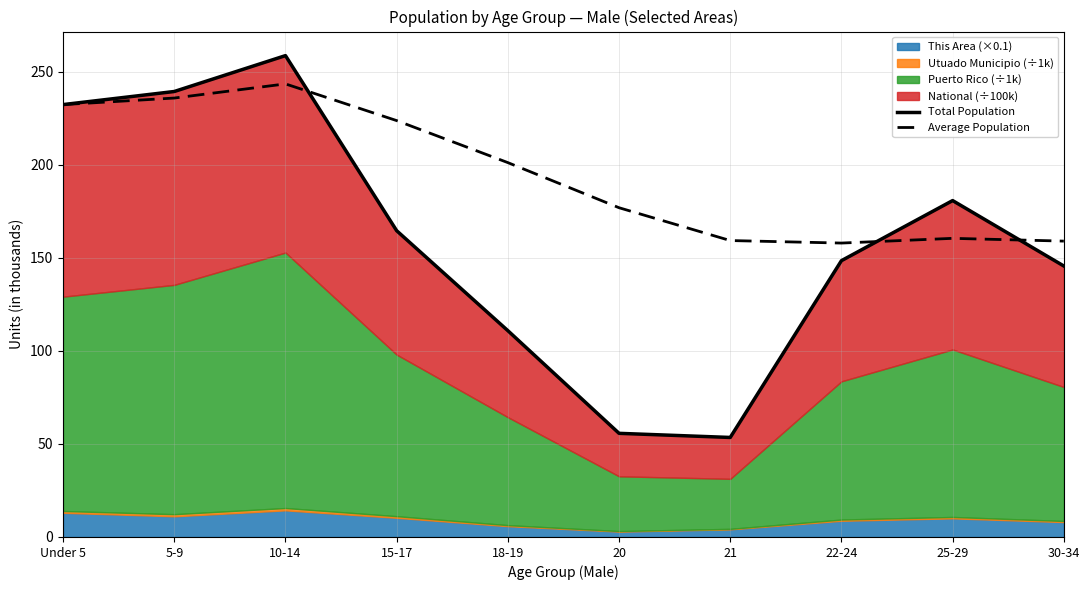

What is the total value across all series at 21?

212.7